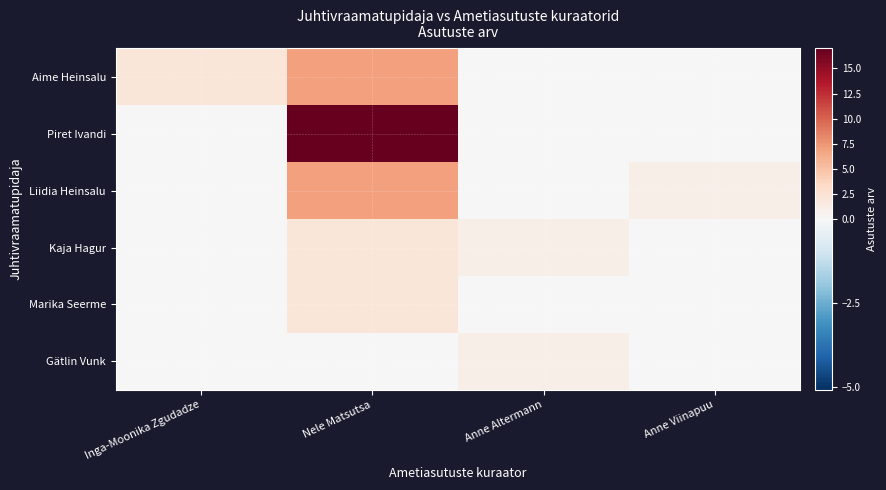

Which series has the widest spread of values?

Piret Ivandi